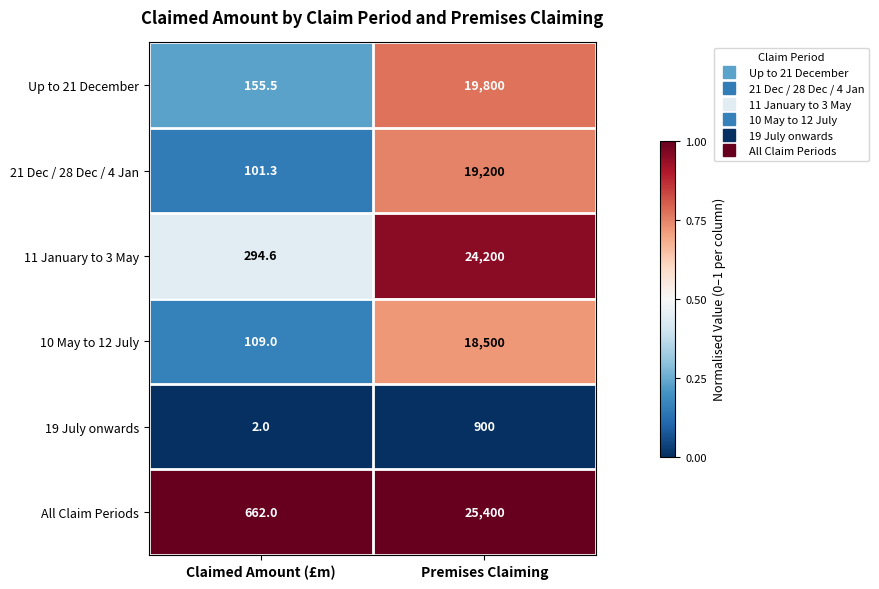

Reading left to right, transcribe all the data shown in this chart.

Up to 21 December: Claimed Amount (£m)=155.5	Premises Claiming=19800.0
21 Dec / 28 Dec / 4 Jan: Claimed Amount (£m)=101.3	Premises Claiming=19200.0
11 January to 3 May: Claimed Amount (£m)=294.6	Premises Claiming=24200.0
10 May to 12 July: Claimed Amount (£m)=109.0	Premises Claiming=18500.0
19 July onwards: Claimed Amount (£m)=2.0	Premises Claiming=900.0
All Claim Periods: Claimed Amount (£m)=662.0	Premises Claiming=25400.0